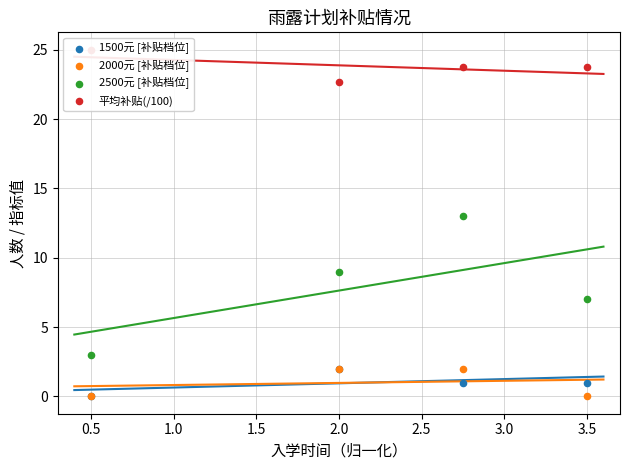

What is the total value across all series at 3.5?

31.8